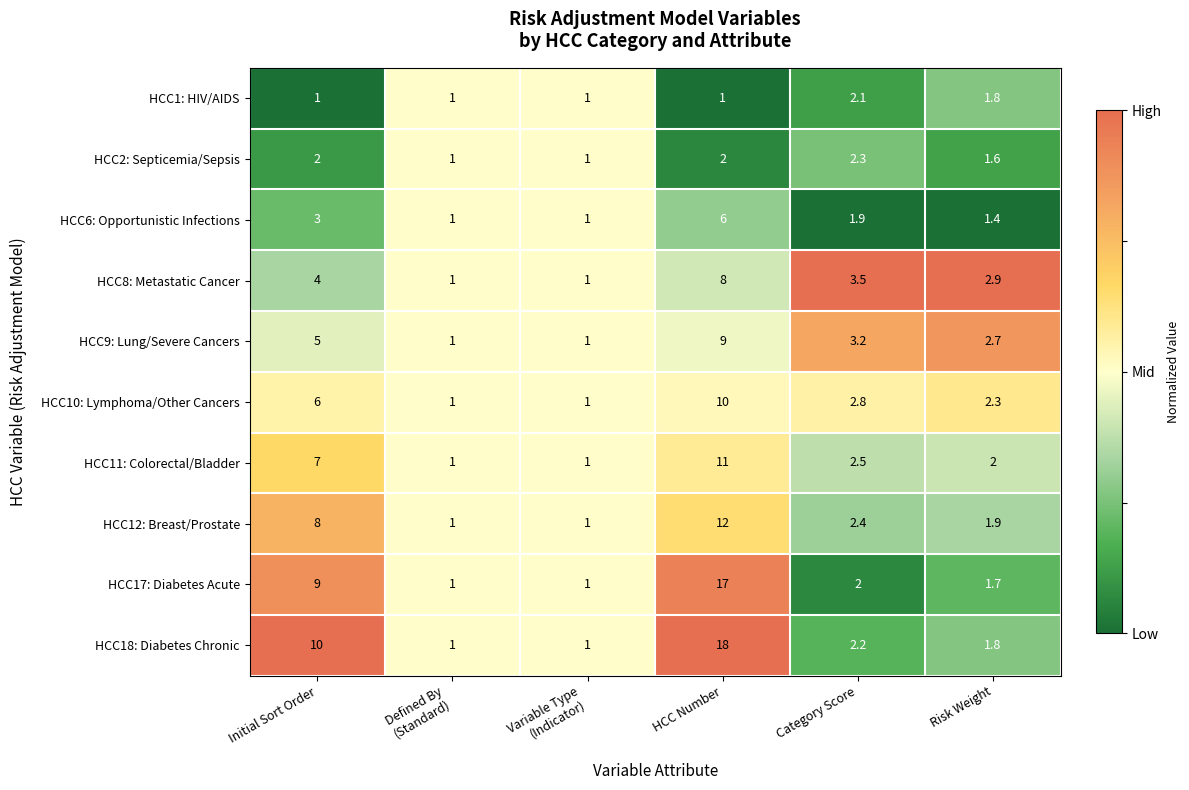

Where does the HCC11: Colorectal/Bladder series first go above 2?

Initial Sort Order